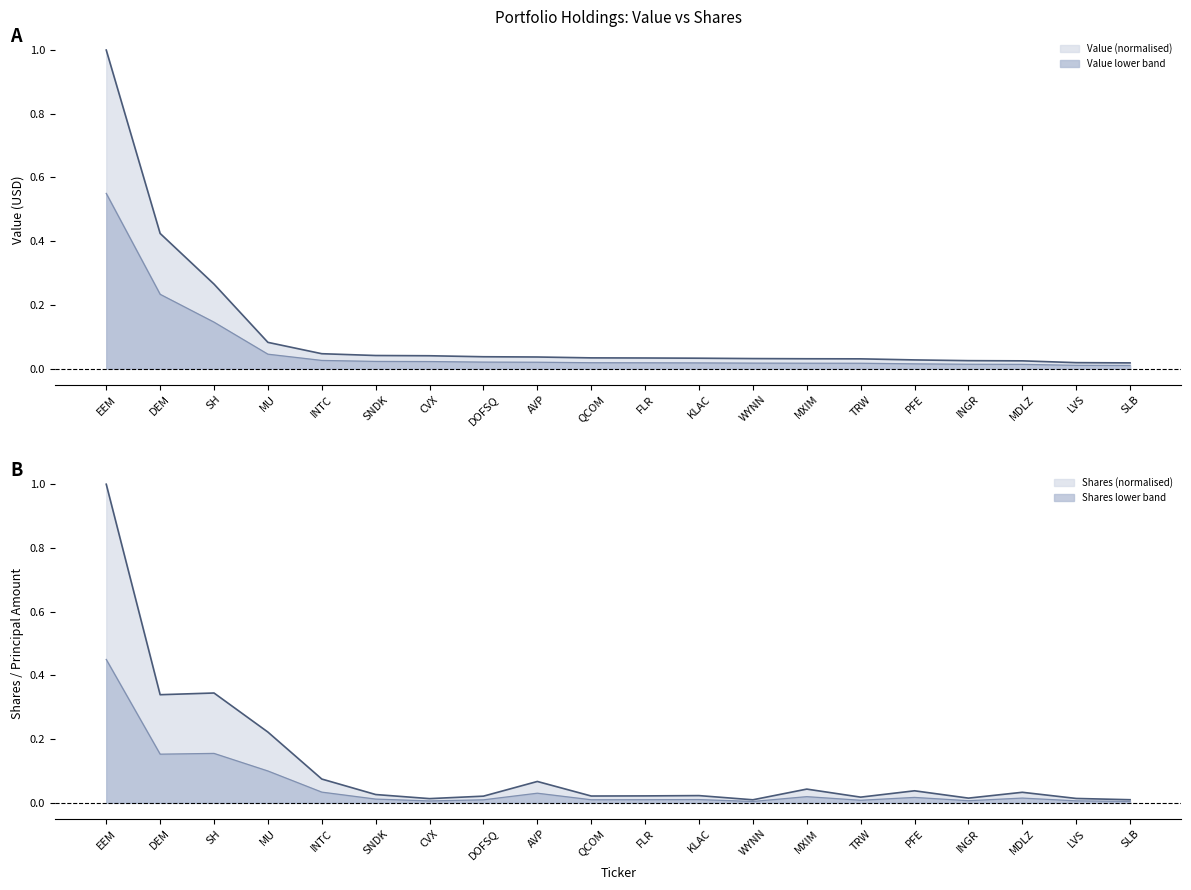

What position from the left is AVP?

9